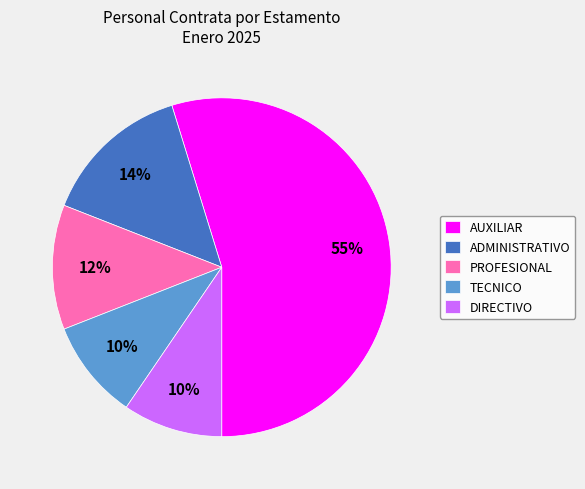

Between PROFESIONAL and ADMINISTRATIVO, which is larger?

ADMINISTRATIVO